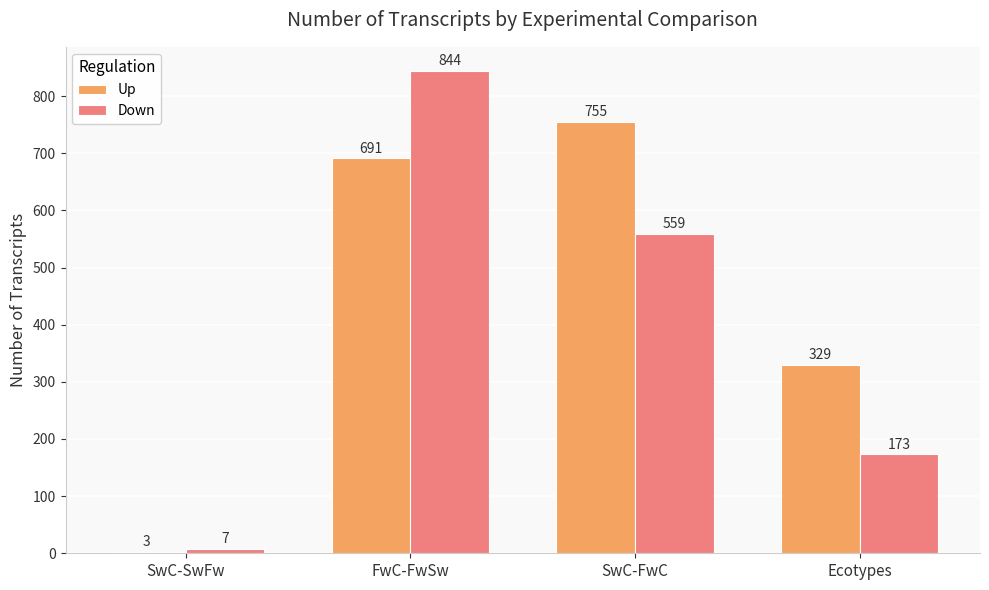

How many Down values are between 173 and 844?

3